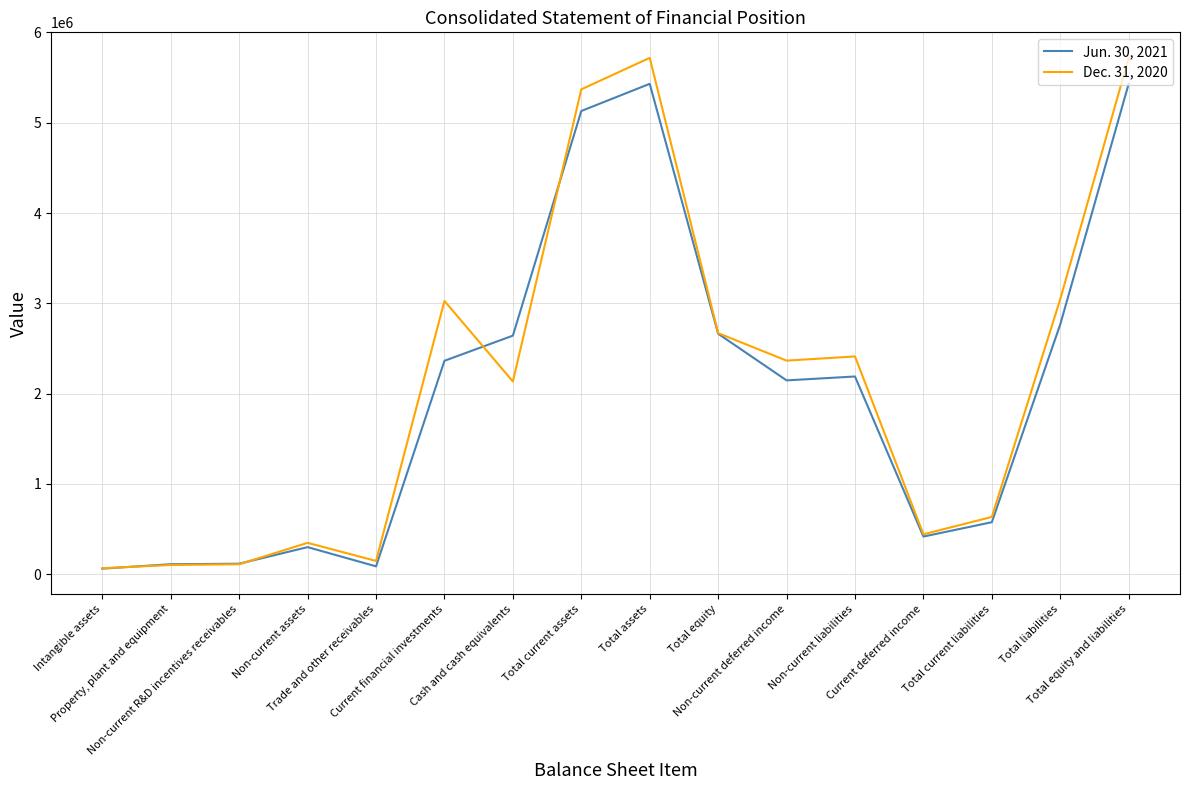

At Intangible assets, list the series in order from smallest to largest.

Jun. 30, 2021, Dec. 31, 2020